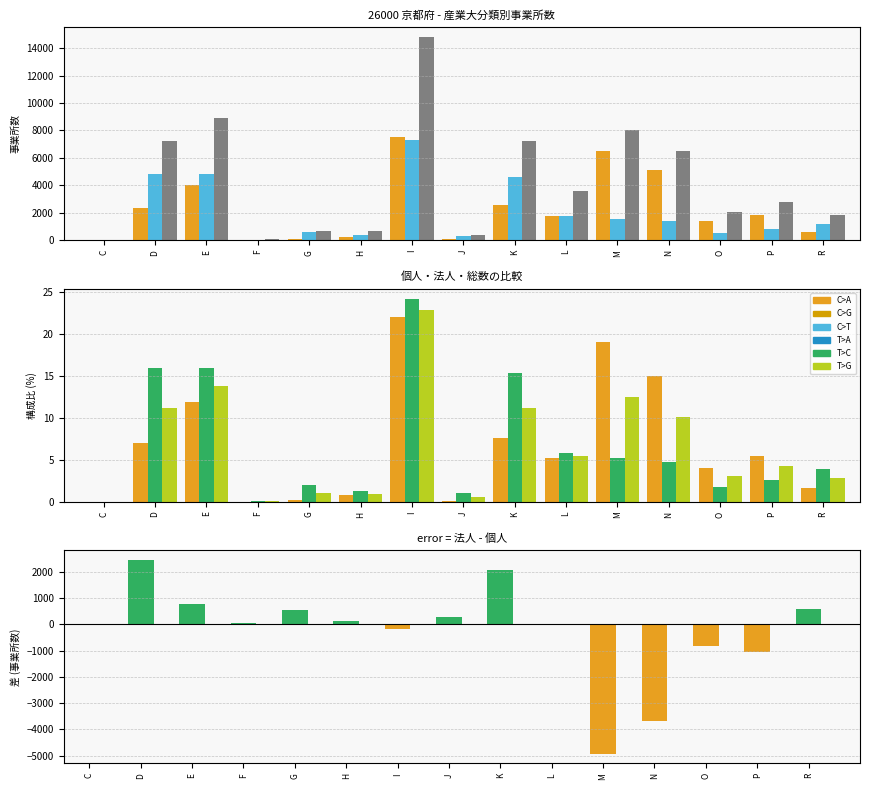

Are the bars grouped side by side (vs. stacked)?

Yes